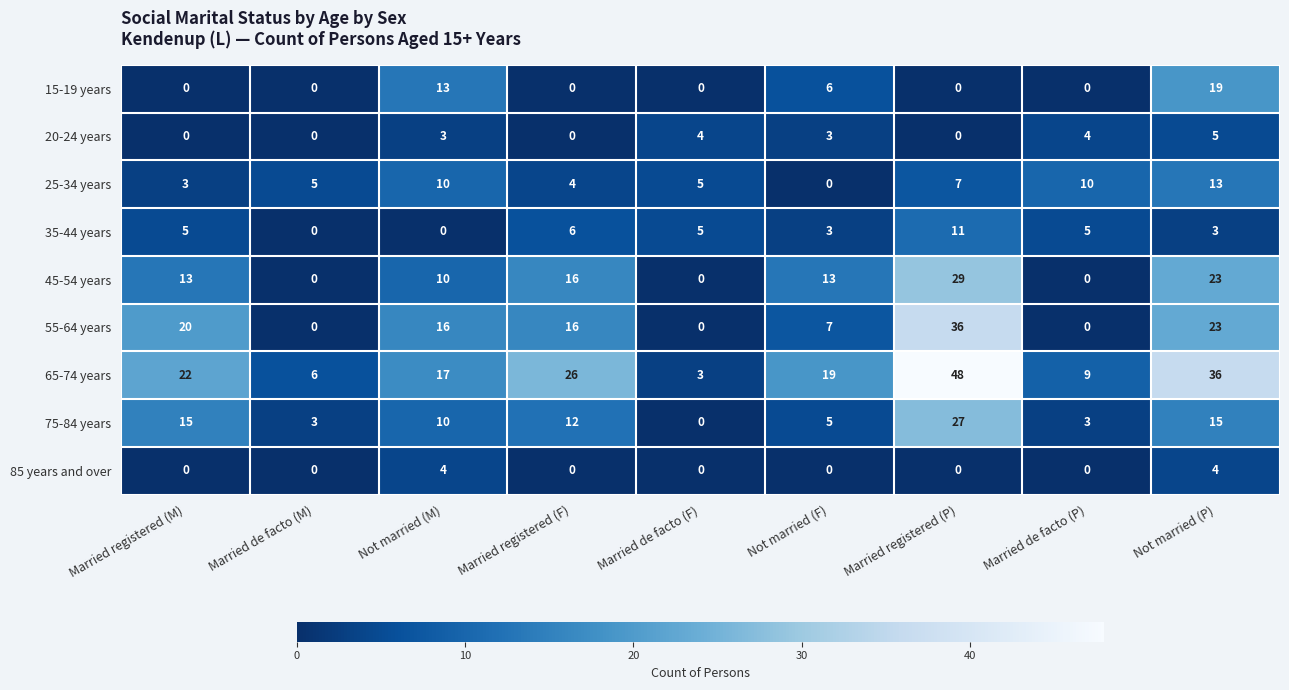

At how many categories does at least one series exceed 43?

1